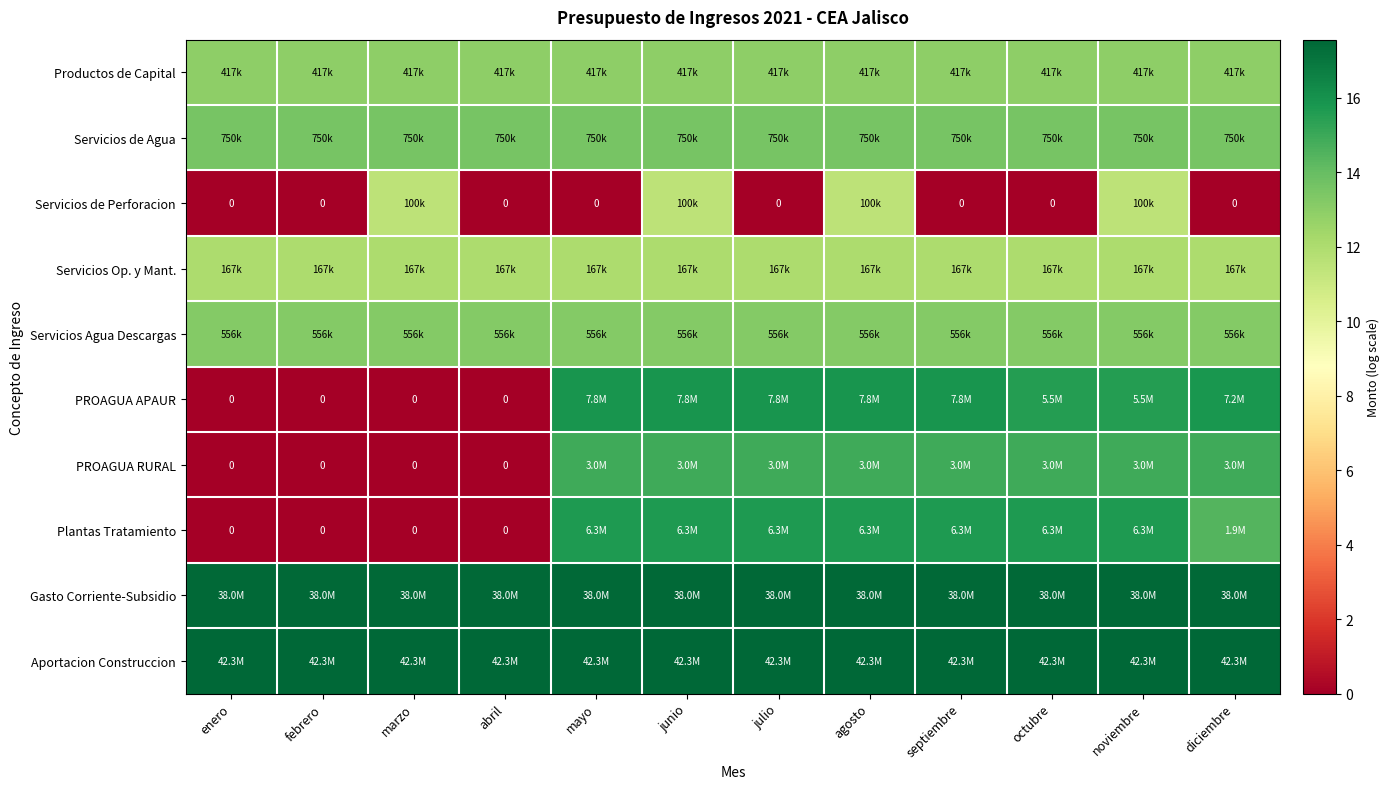

What is the sum of the Aportacion Construccion values at abril and junio?

35.1